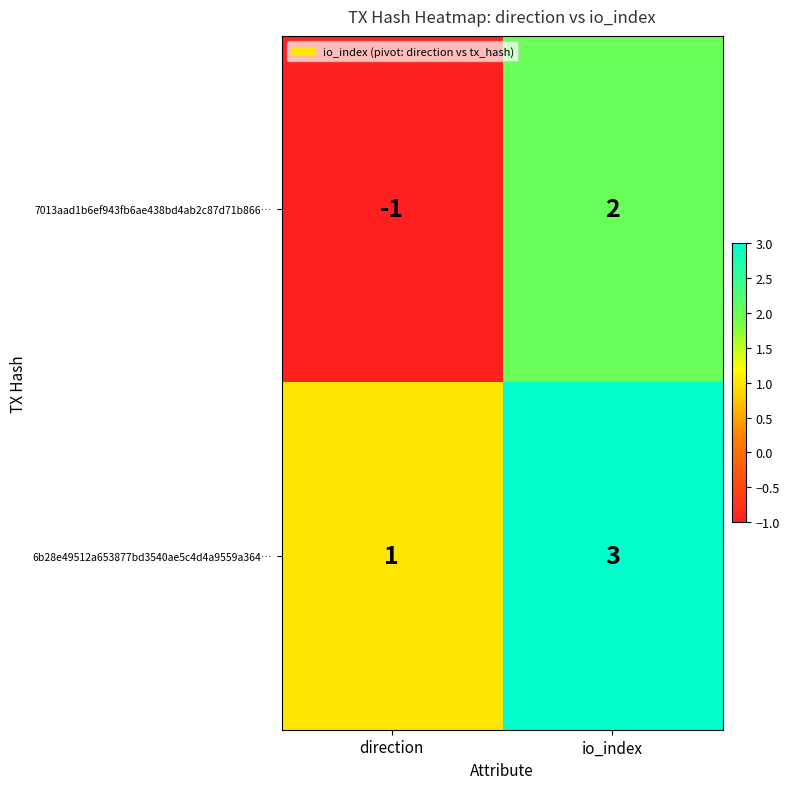

What is the difference between the highest and lowest values at direction?

2